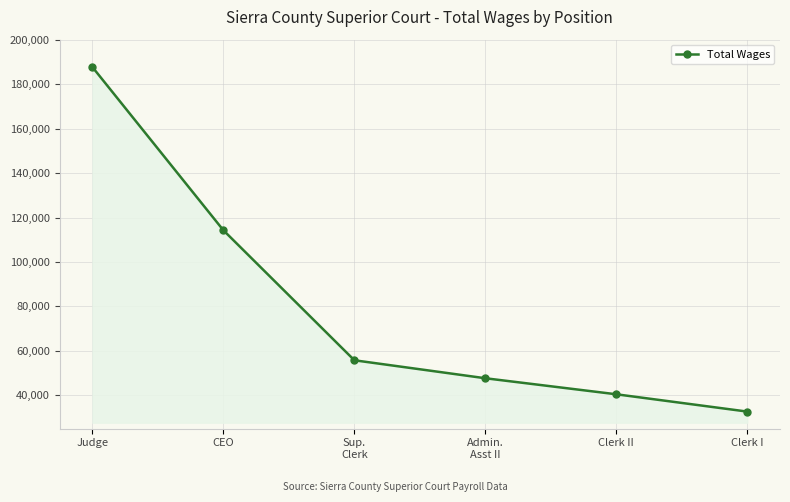

List the labels in order of value, smallest first.

Clerk I, Clerk II, Admin.
Asst II, Sup.
Clerk, CEO, Judge